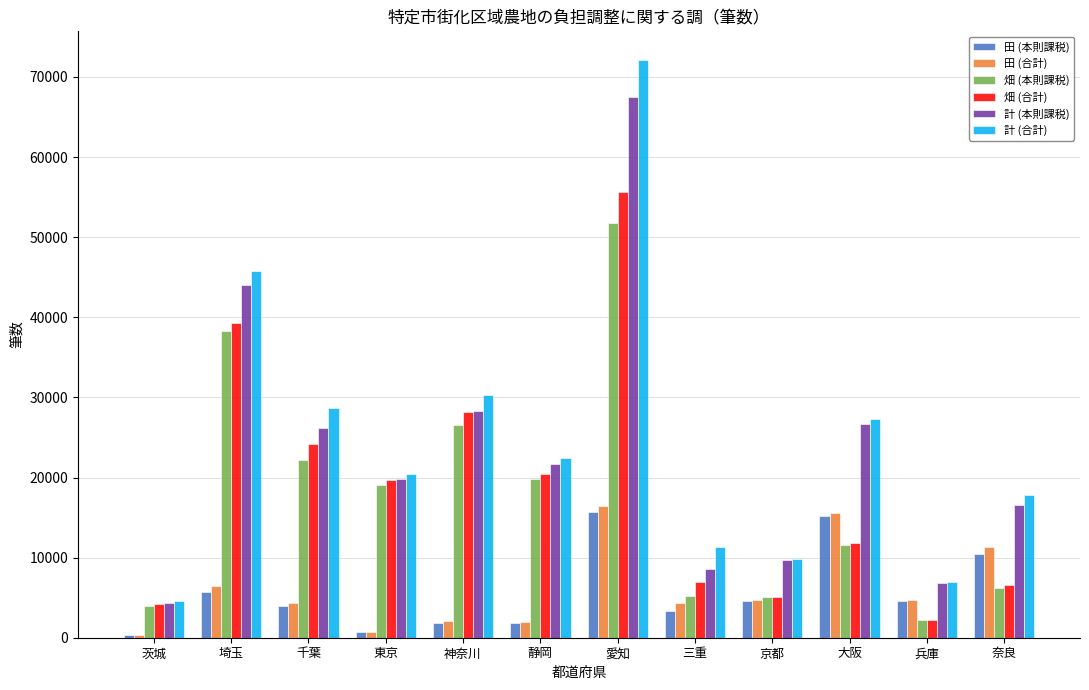

What is the total value across all series at 京都?

39088